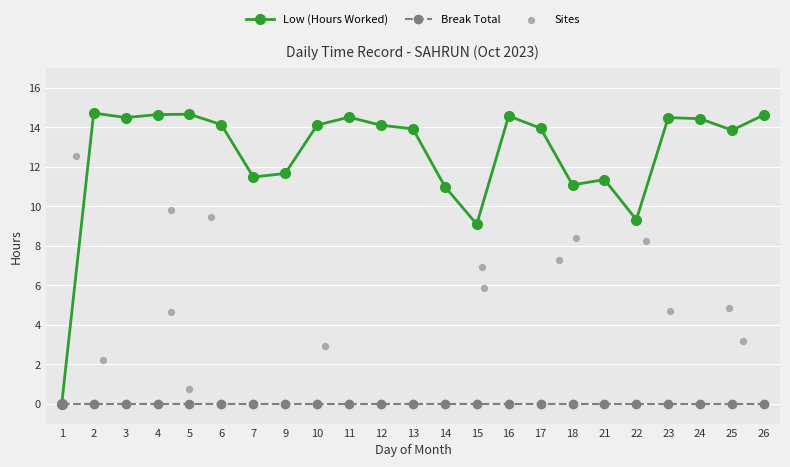

Which has a higher value, 26 or 7?

26